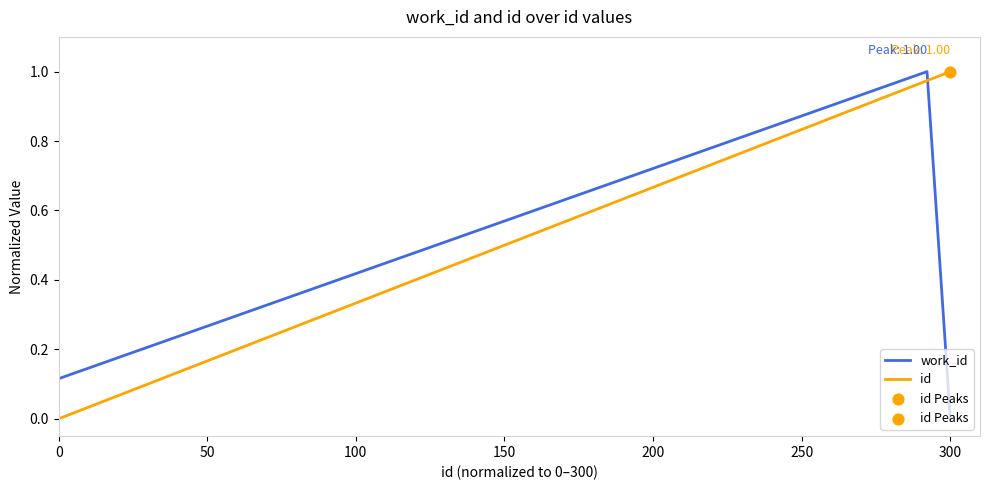

Which series has the largest total across all categories?

id